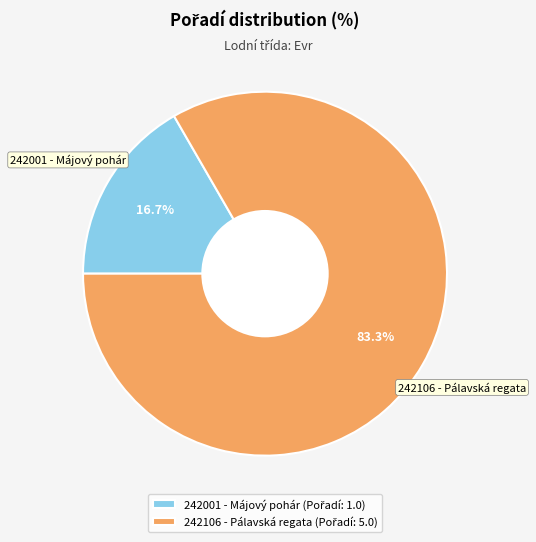

What is the ratio of the value at 242001 - Májový pohár to the value at 242106 - Pálavská regata?

0.2